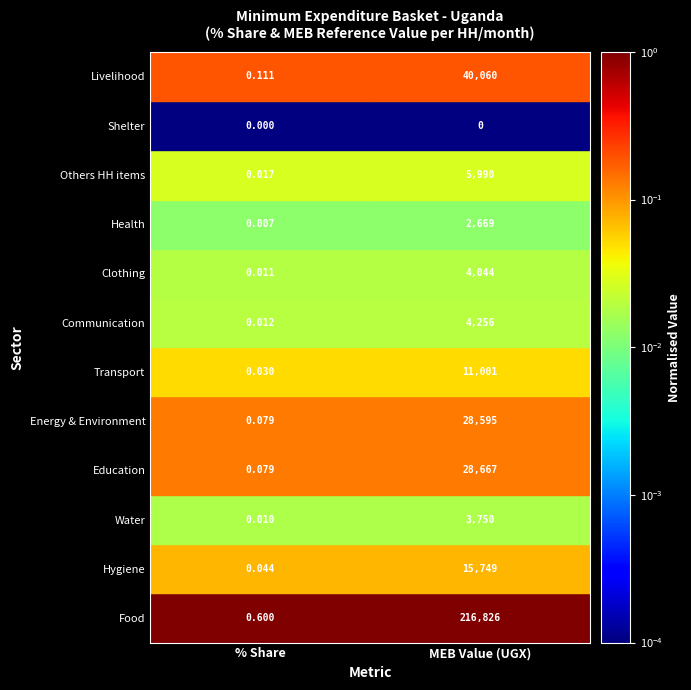

True or false: the data shows 0.0 at Shelter.

True